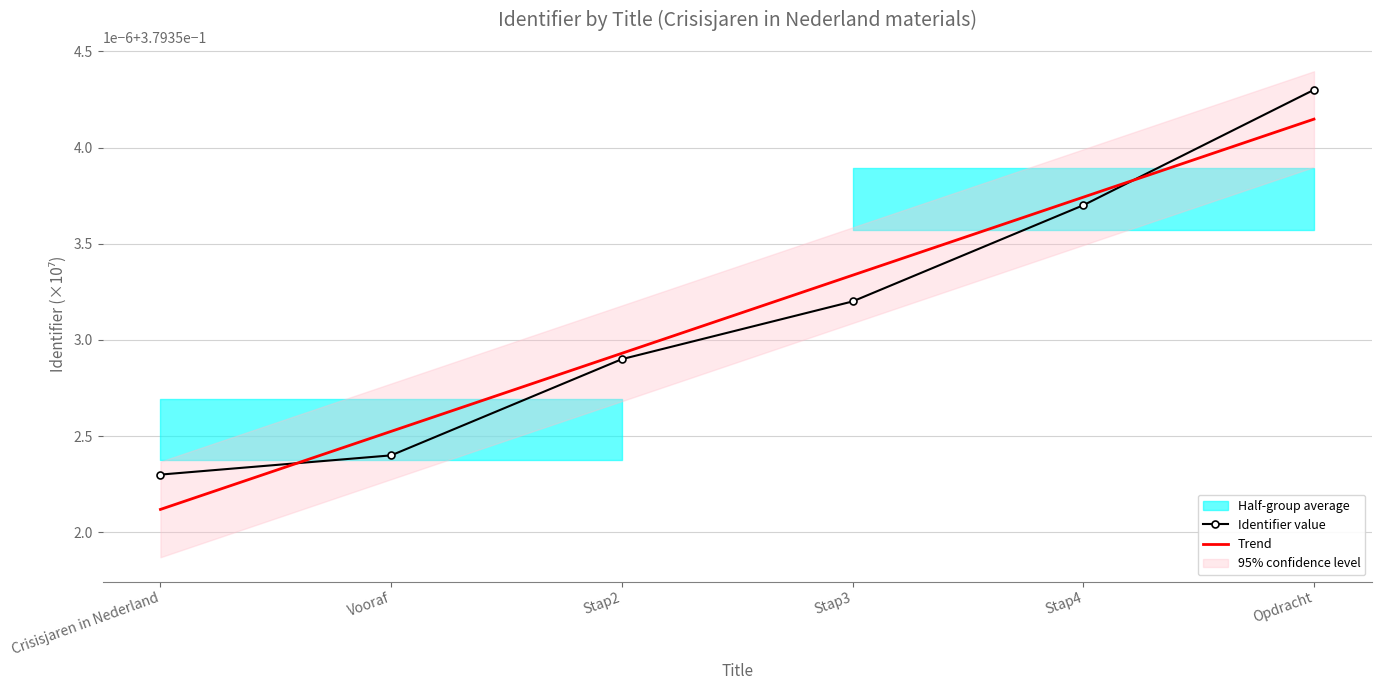

At which category is the sum across all series the highest?

Opdracht